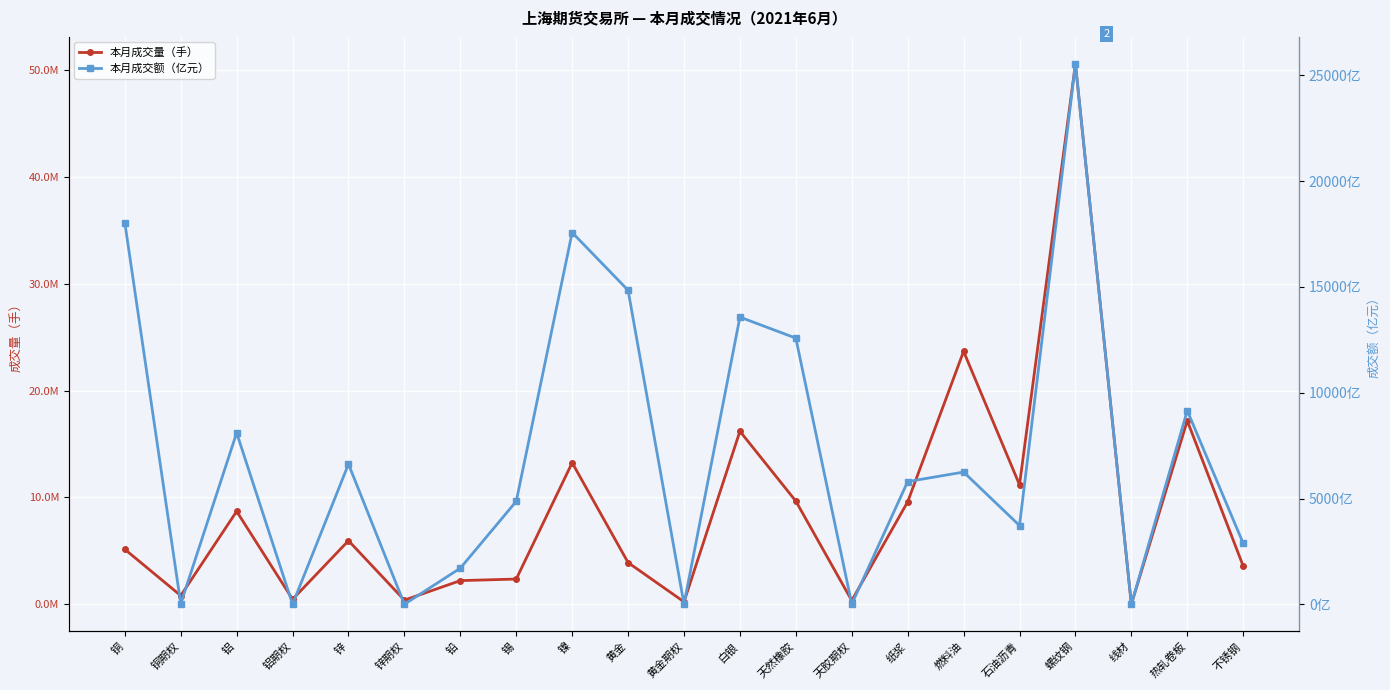

What is the difference between the highest and lowest values at 锡?

2362337.7